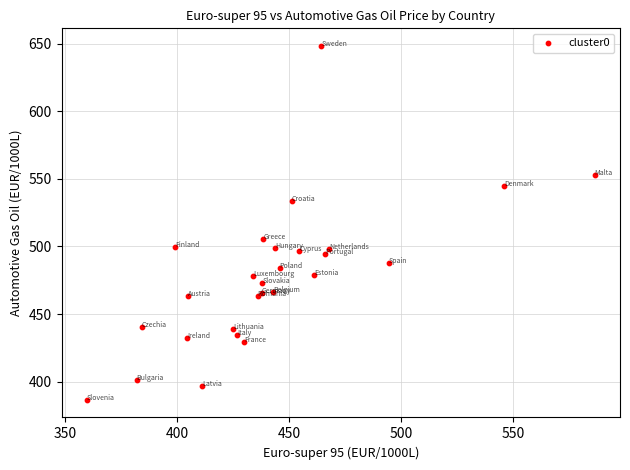

What Y value in the scatter plot is closest to 517?

505.6